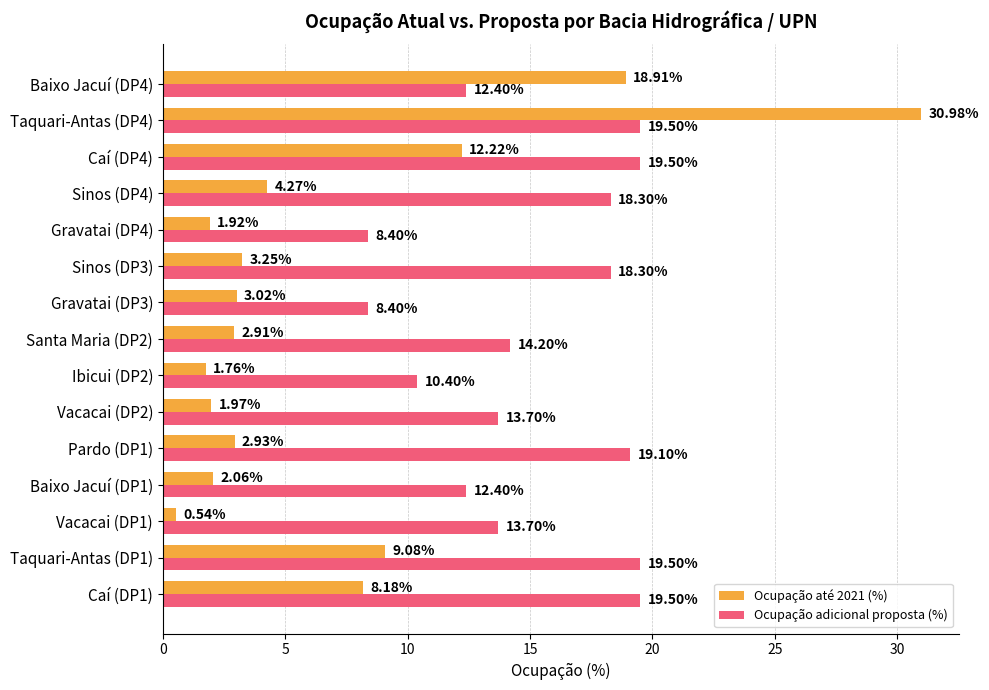

What is the average value of the Ocupação adicional proposta (%) series?

15.2